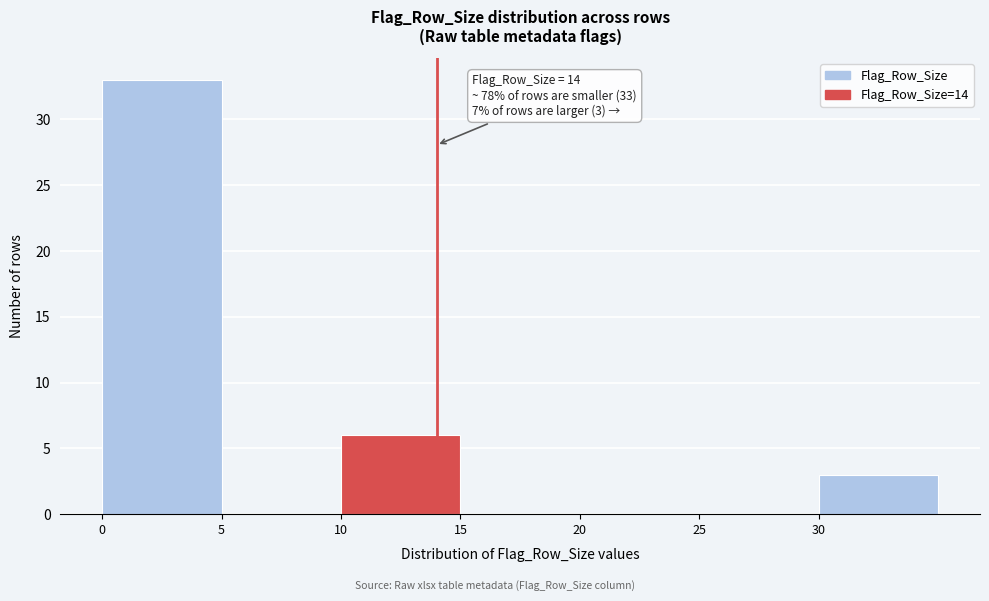

Which range on the x-axis has the tallest bar?

0 to 5